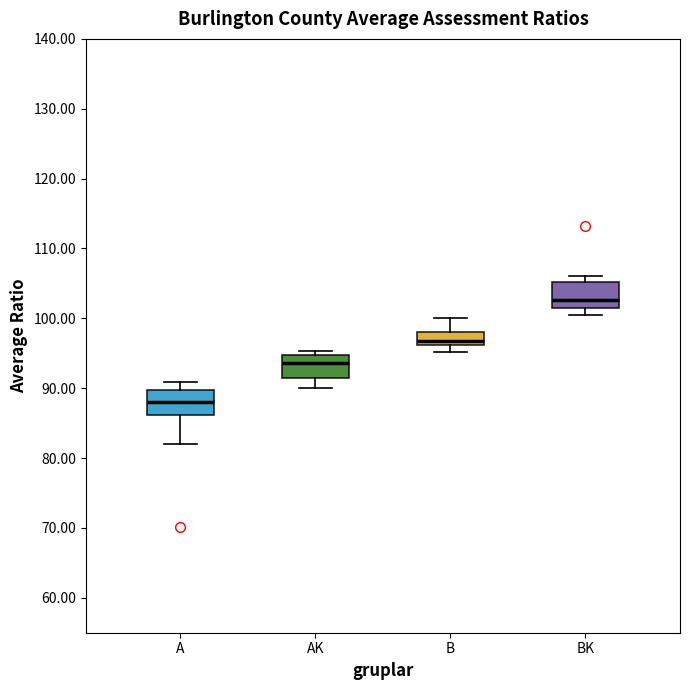

Reading left to right, transcribe this box plot: for each box, give where its median line is, the range the box spans, and where its two whiskers end, as read against the y-axis. The values are not printed on the chart, so give them approximately, as read against the axis.

A: median 88, box 86 to 90, whiskers 82 to 91
AK: median 94, box 91 to 95, whiskers 90 to 95 (just above the box's upper edge)
B: median 97, box 96 to 98, whiskers 95 to 100
BK: median 103, box 102 to 105, whiskers 100 to 106